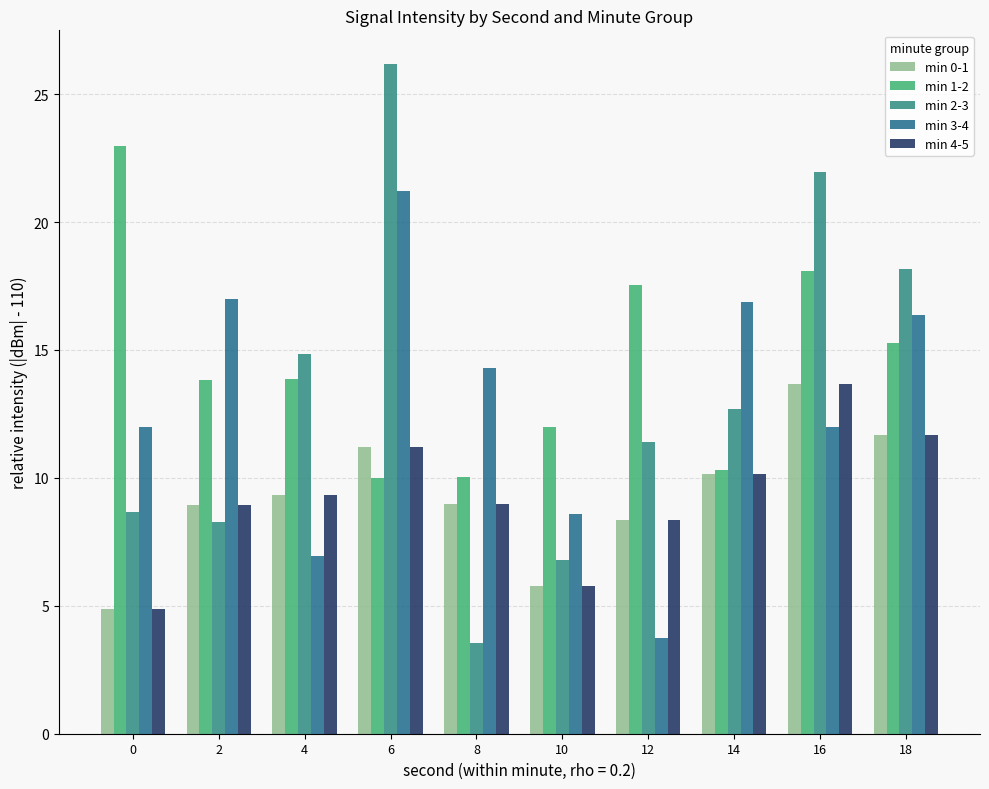

What is the difference between the min 2-3 values at 10 and 18?

11.4